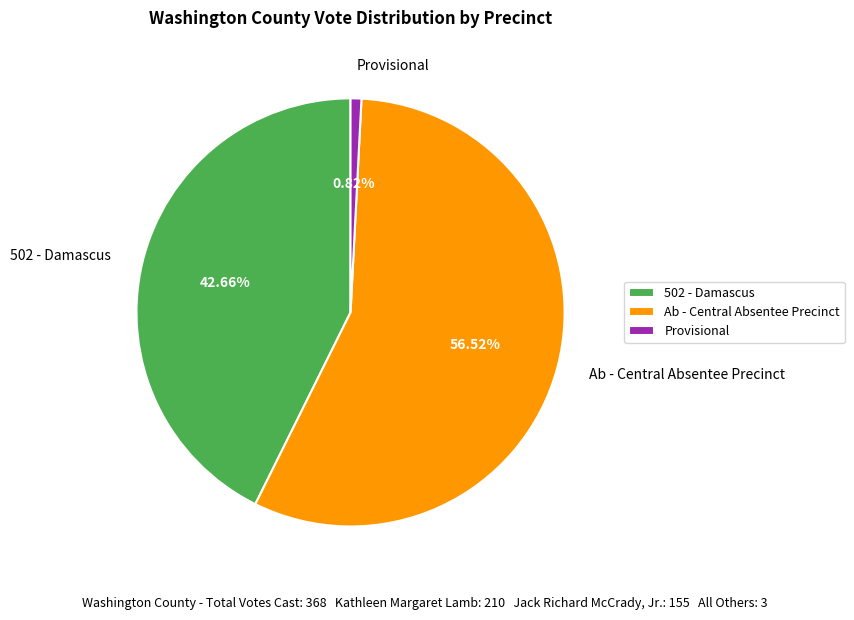

To the nearest percent, what percentage of the pie is 502 - Damascus?

43%